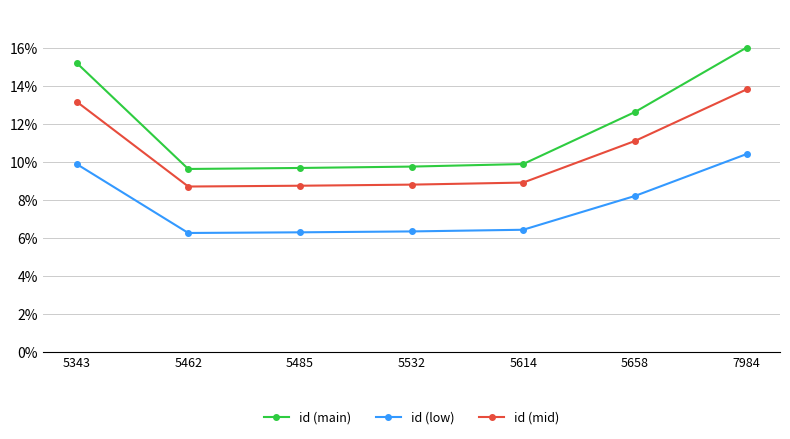

What is the difference between the highest and lowest values at 5343?

0.1